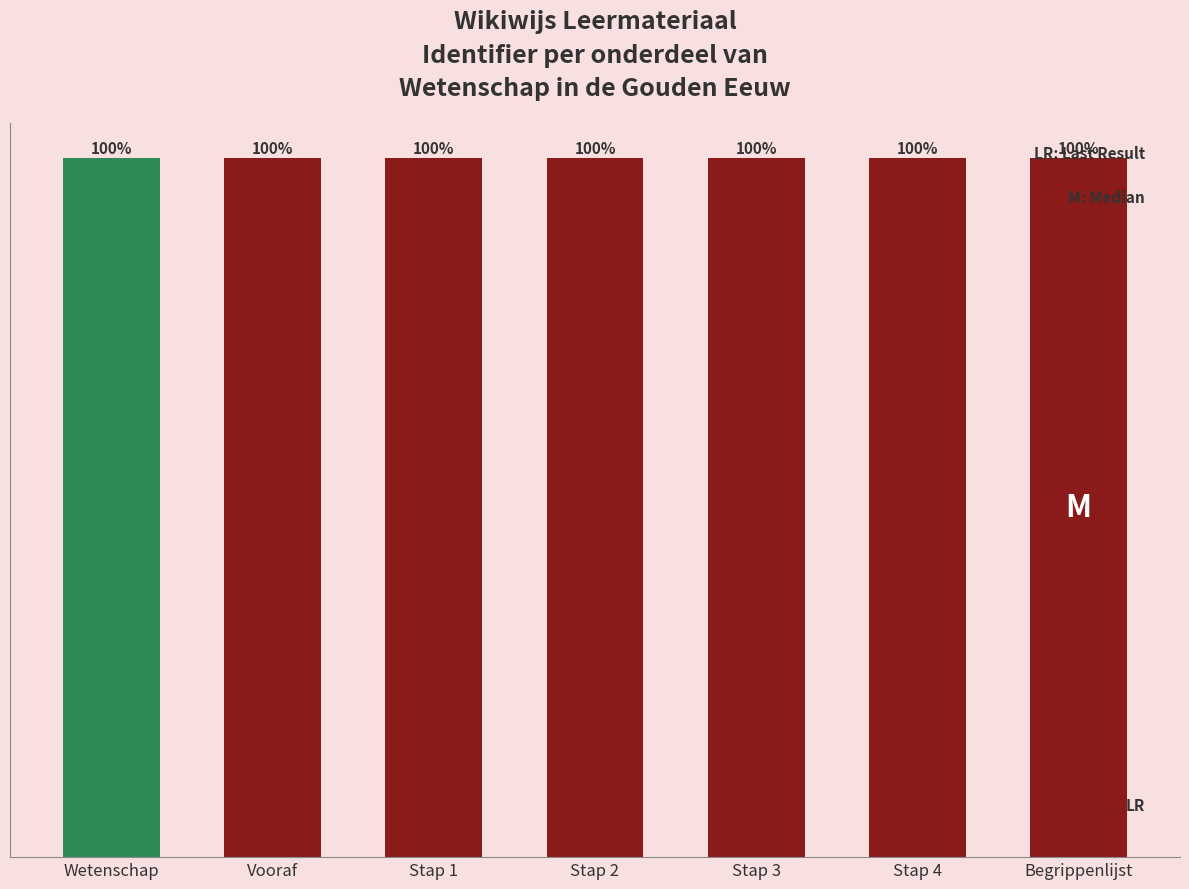

Approximately how many times larger is the value at Wetenschap compared to Vooraf?

1.0